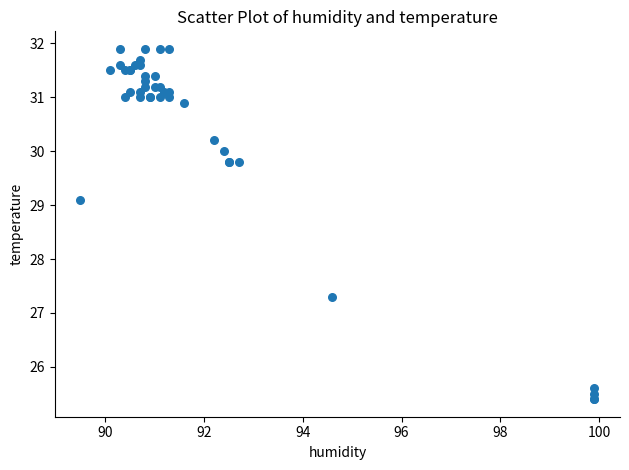

What Y value in the scatter plot is closest to 28?

27.3